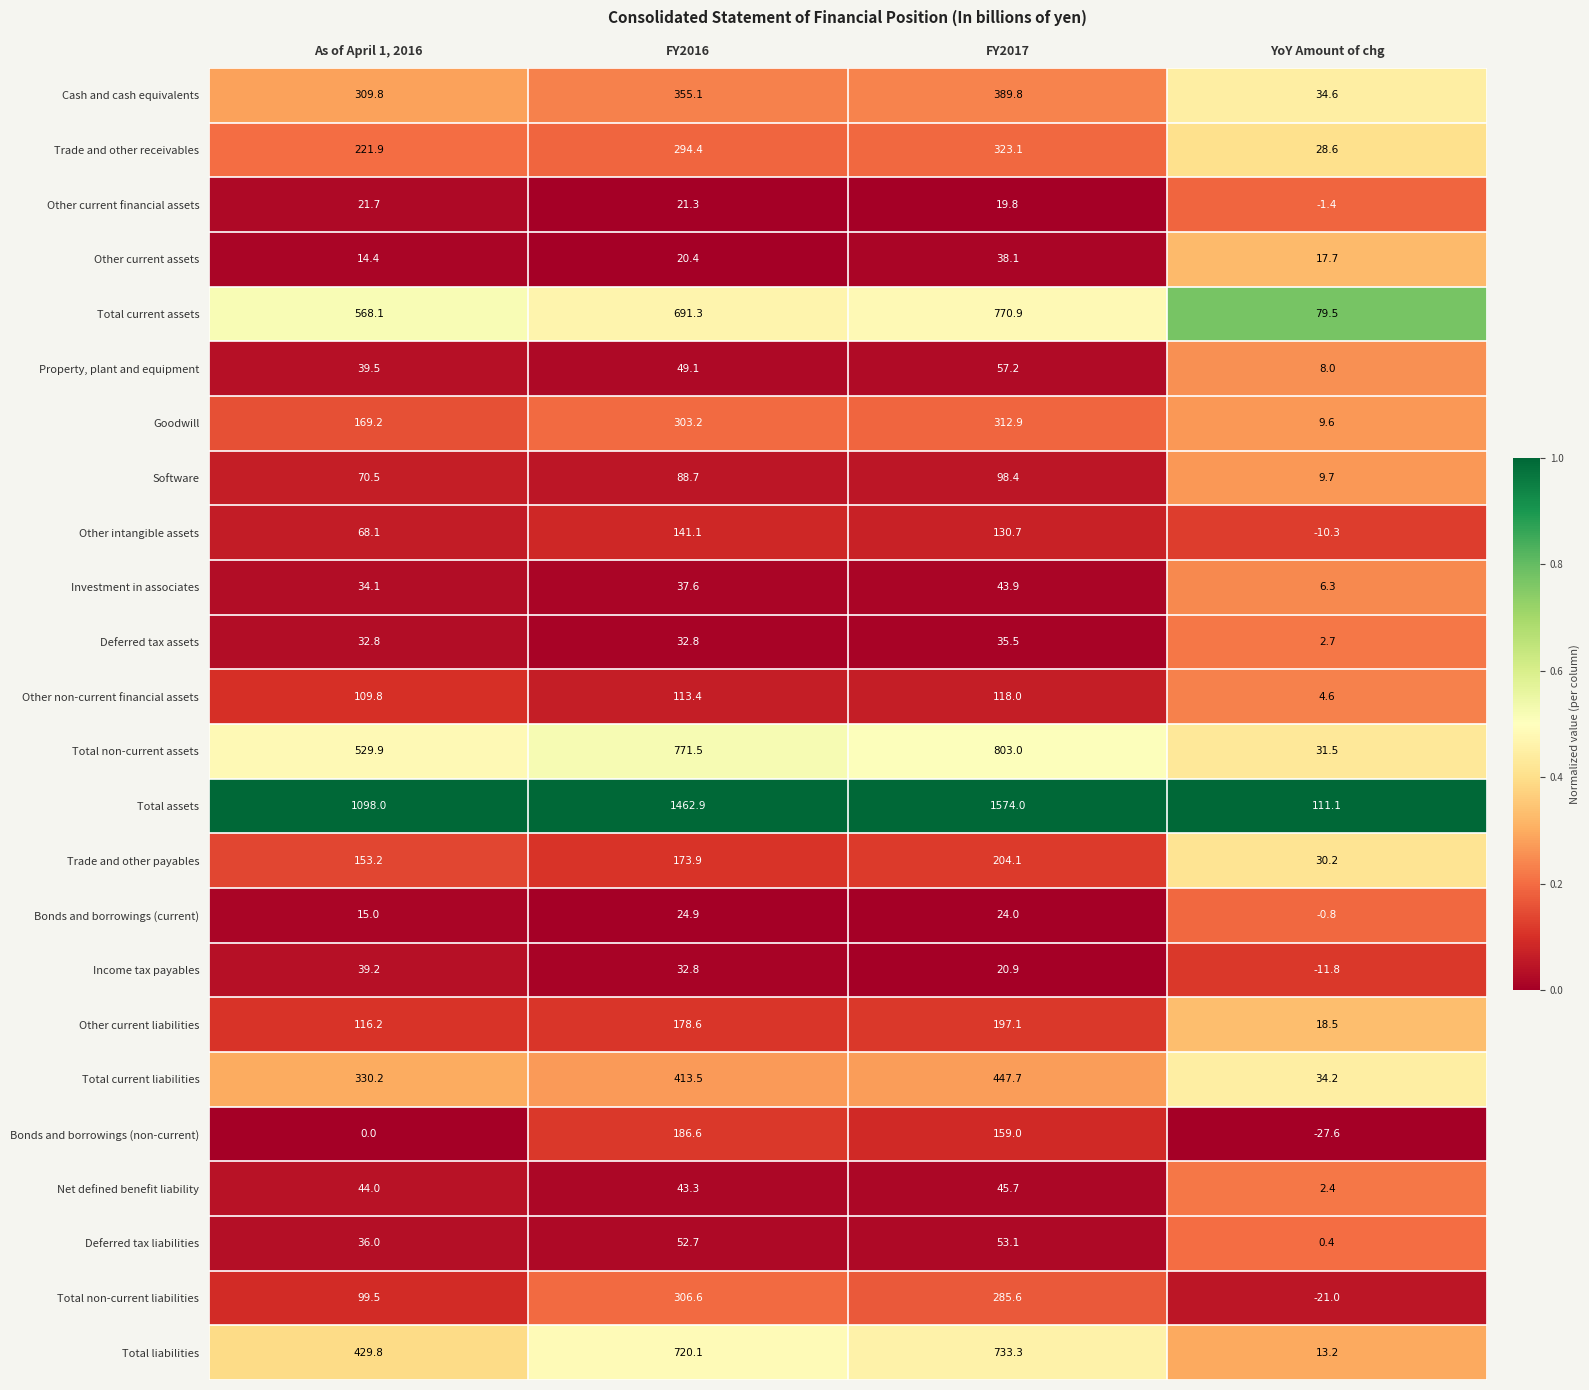

What is the spread (max minus min) of values at YoY Amount of chg?

138.7